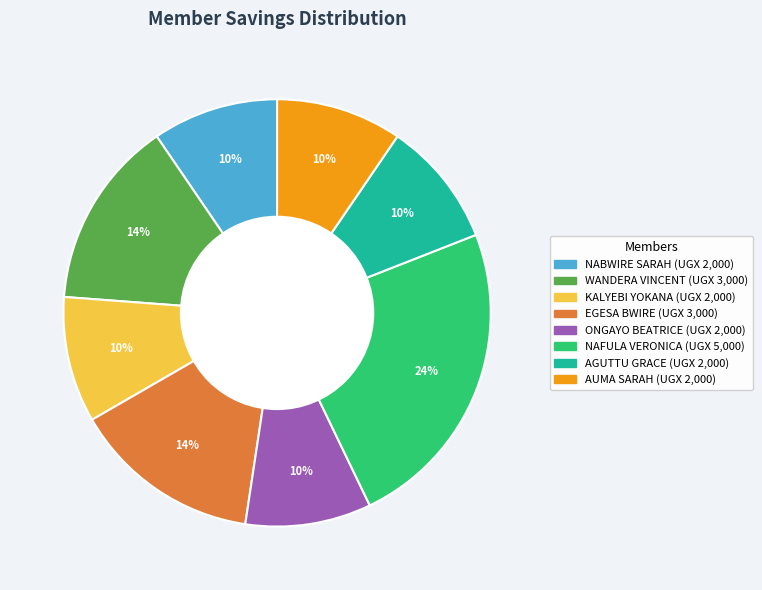

To the nearest percent, what is the average slice percentage?

12%